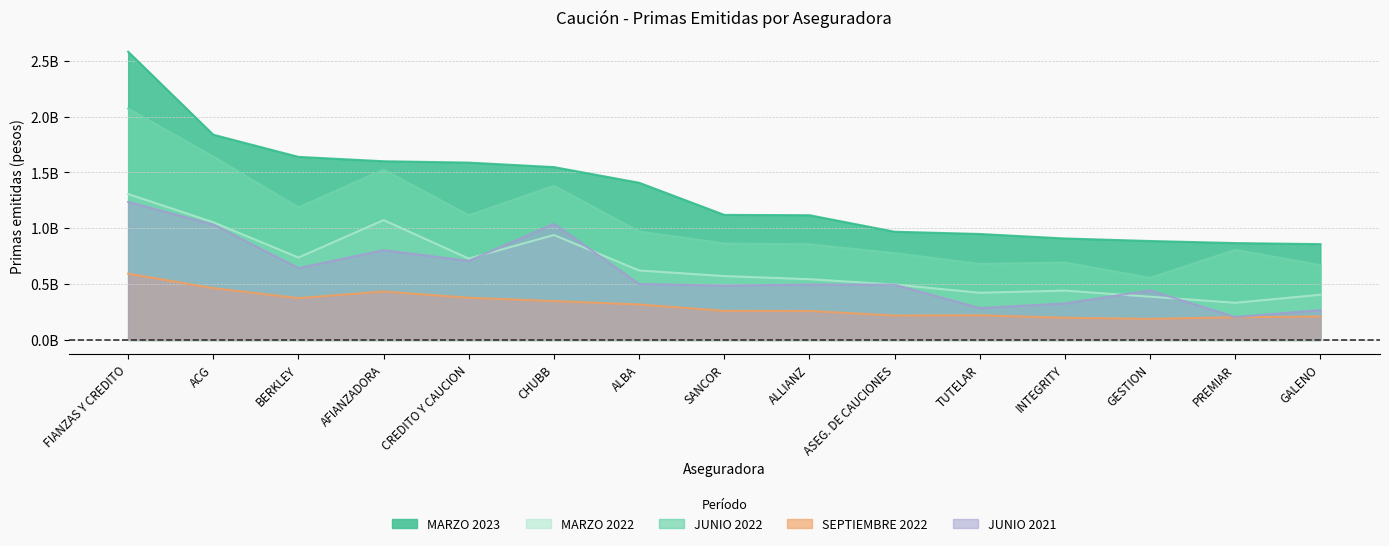

Between CHUBB and ASEG. DE CAUCIONES, which series saw the biggest shift?

JUNIO 2022